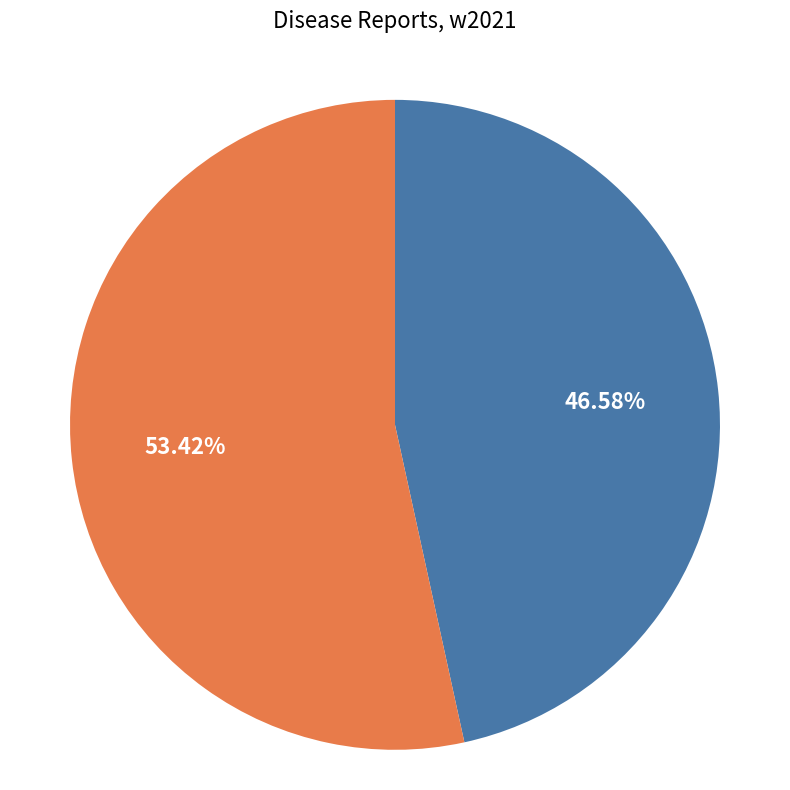

Does any single category account for the majority?

Yes